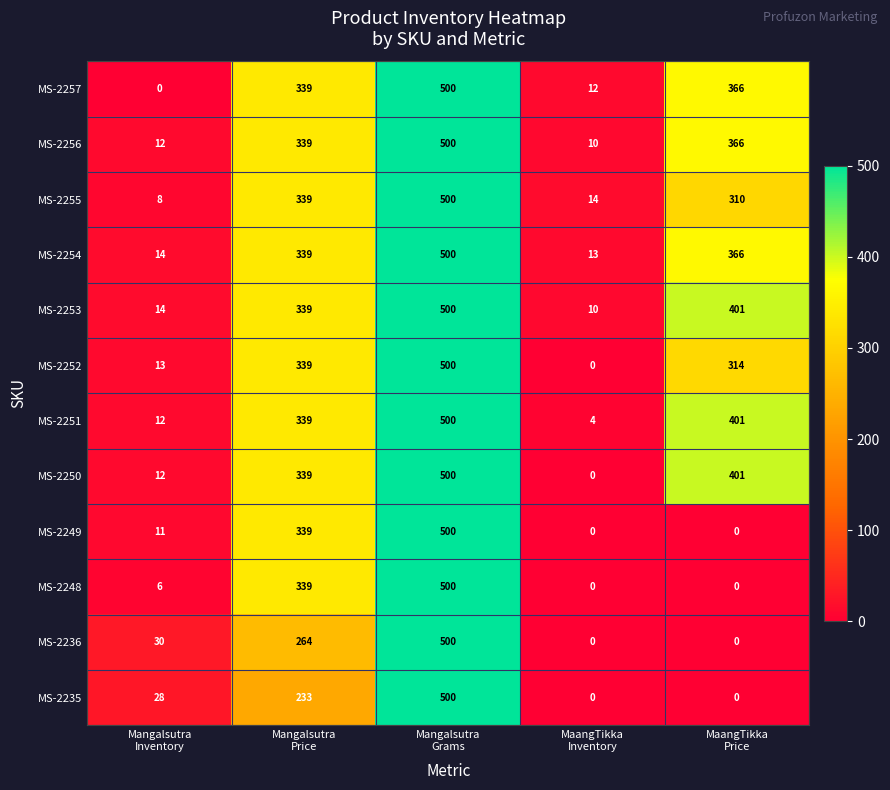

How many values in the MS-2249 series are below 11?

2